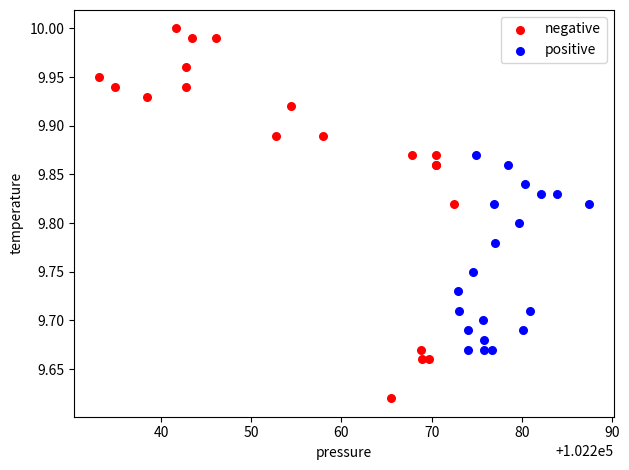

Which series contains the lowest Y value?

negative